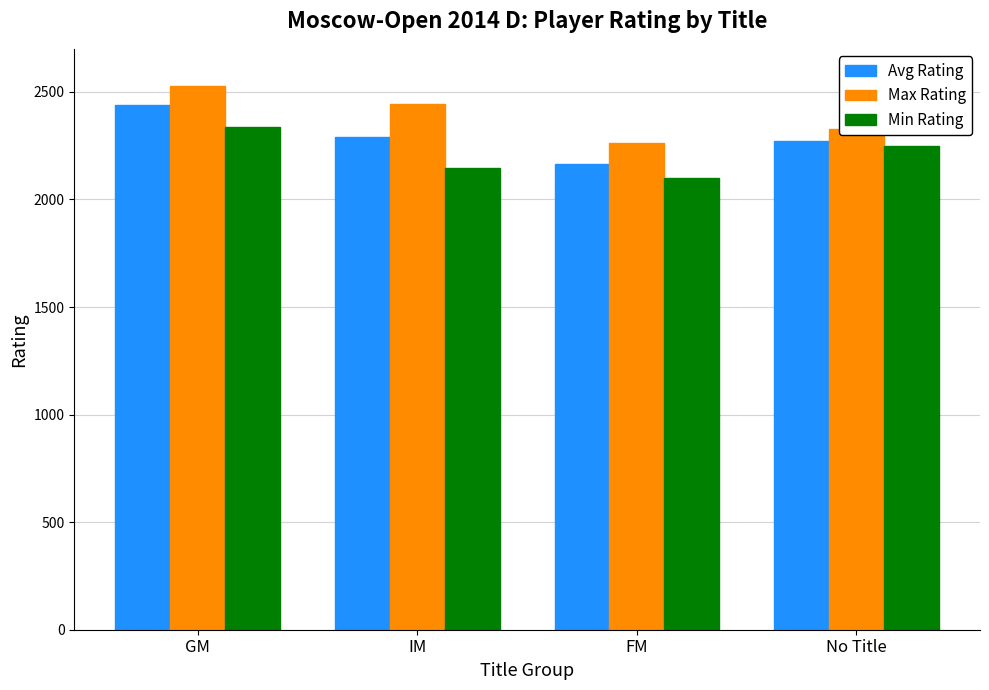

True or false: Avg Rating has a value of 2164.7 at FM.

True